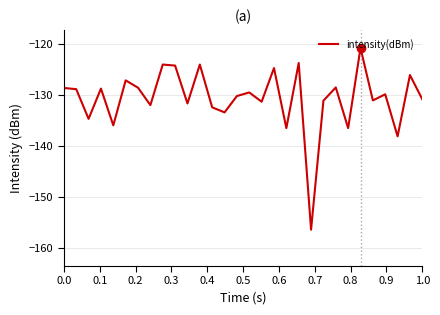

What is the minimum value shown in the chart?

-156.4